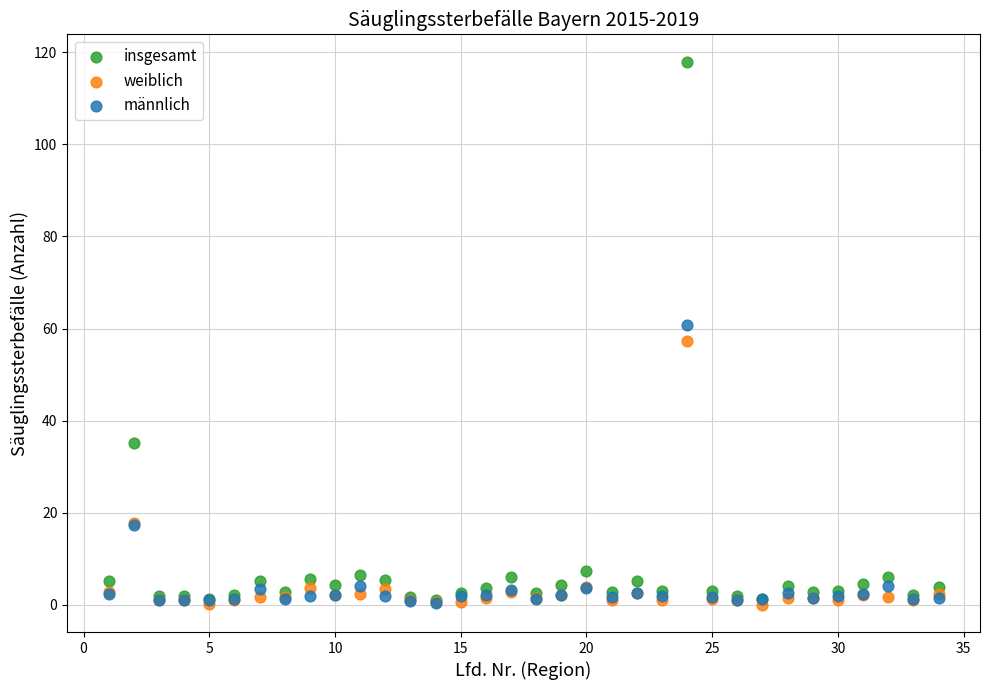

In the weiblich series, what Y value is closest to 28?

17.8